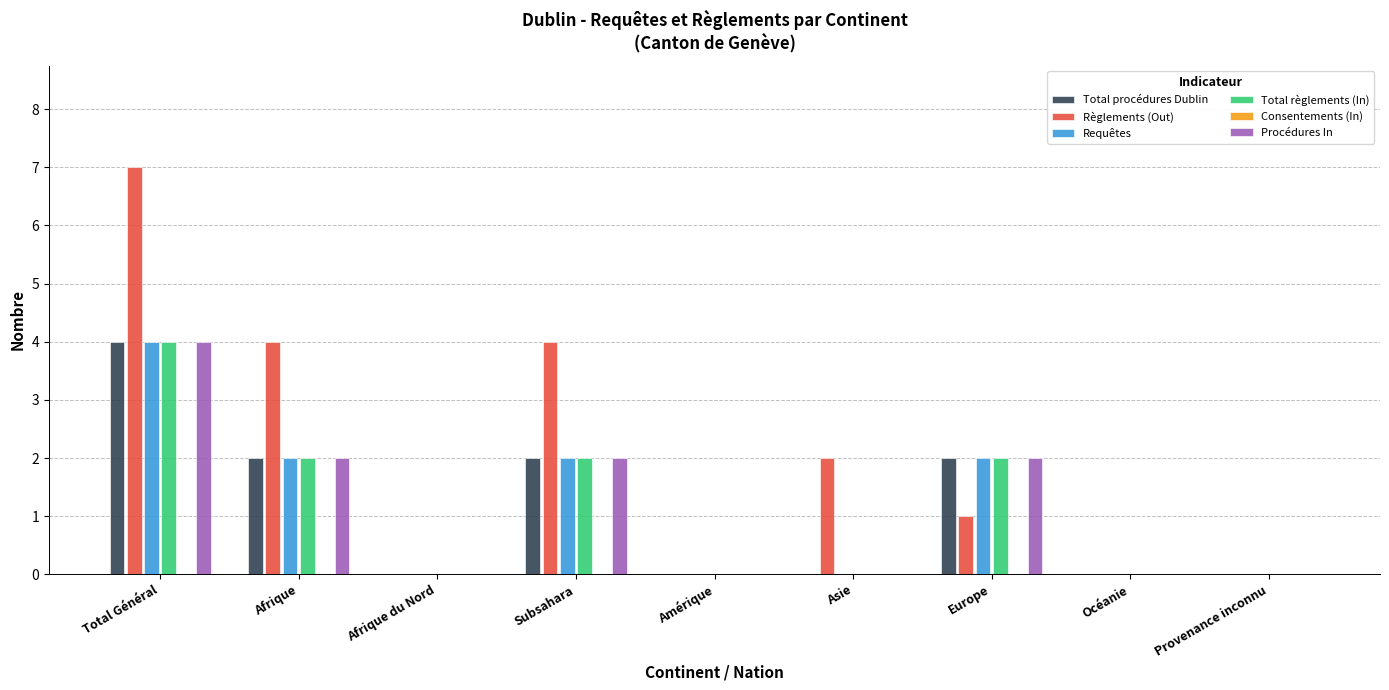

Reading left to right, list all the values displayed in this chart.

Total procédures Dublin: Total Général=4	Afrique=2	Afrique du Nord=0	Subsahara=2	Amérique=0	Asie=0	Europe=2	Océanie=0	Provenance inconnu=0
Règlements (Out): Total Général=7	Afrique=4	Afrique du Nord=0	Subsahara=4	Amérique=0	Asie=2	Europe=1	Océanie=0	Provenance inconnu=0
Requêtes: Total Général=4	Afrique=2	Afrique du Nord=0	Subsahara=2	Amérique=0	Asie=0	Europe=2	Océanie=0	Provenance inconnu=0
Total règlements (In): Total Général=4	Afrique=2	Afrique du Nord=0	Subsahara=2	Amérique=0	Asie=0	Europe=2	Océanie=0	Provenance inconnu=0
Consentements (In): Total Général=0	Afrique=0	Afrique du Nord=0	Subsahara=0	Amérique=0	Asie=0	Europe=0	Océanie=0	Provenance inconnu=0
Procédures In: Total Général=4	Afrique=2	Afrique du Nord=0	Subsahara=2	Amérique=0	Asie=0	Europe=2	Océanie=0	Provenance inconnu=0